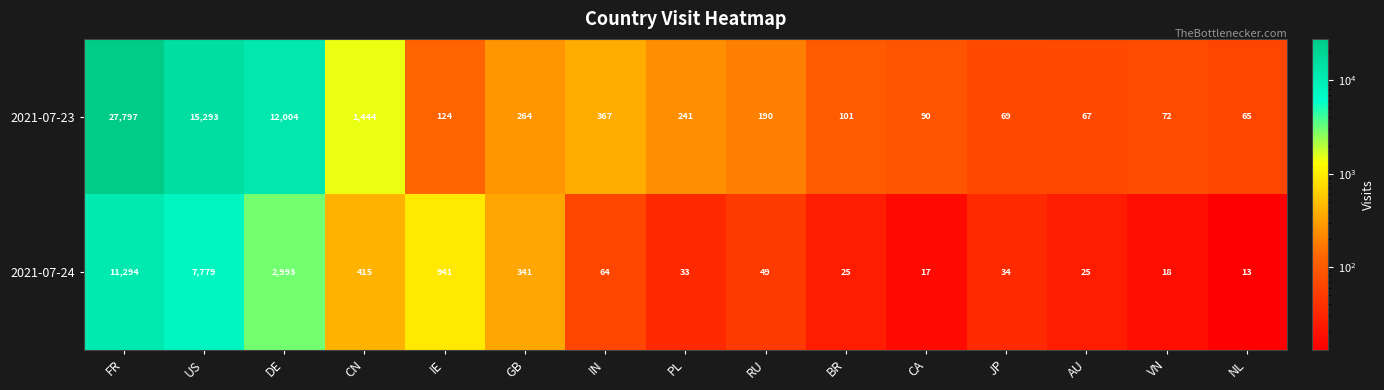

Rank the series by their maximum value, from lowest to highest.

2021-07-24, 2021-07-23